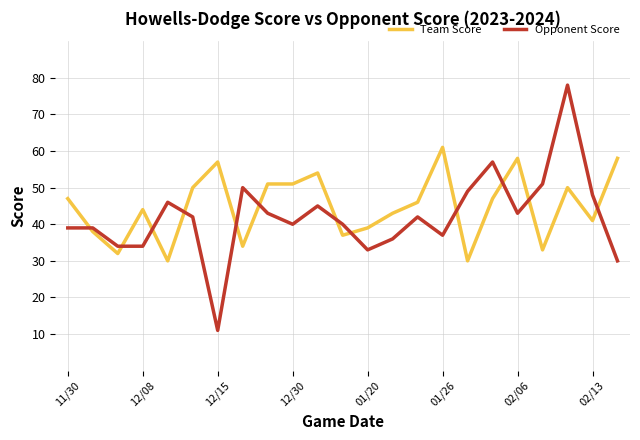

What is the minimum value for Opponent Score?

11